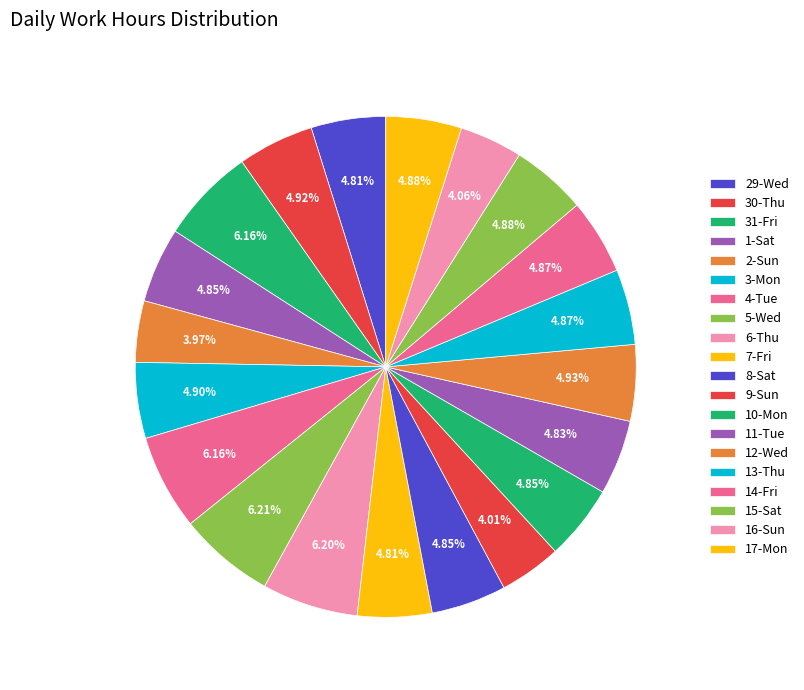

Is there any slice that represents more than half of the pie?

No